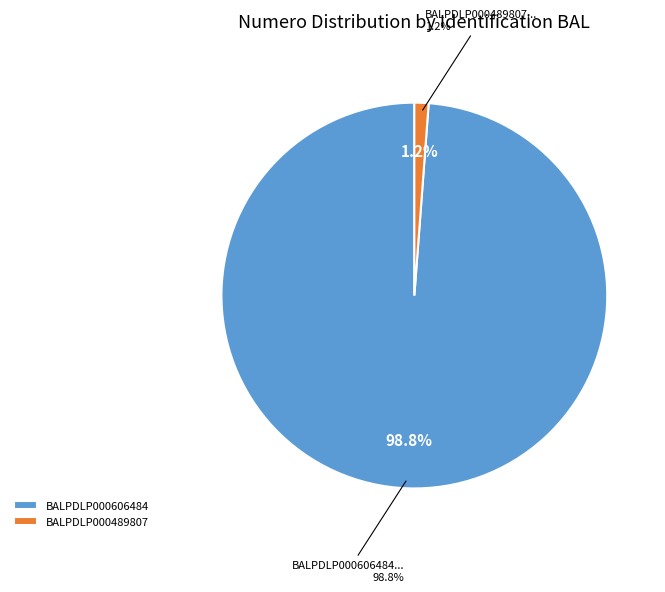

Does BALPDLP000606484 account for over 50% of the chart?

Yes